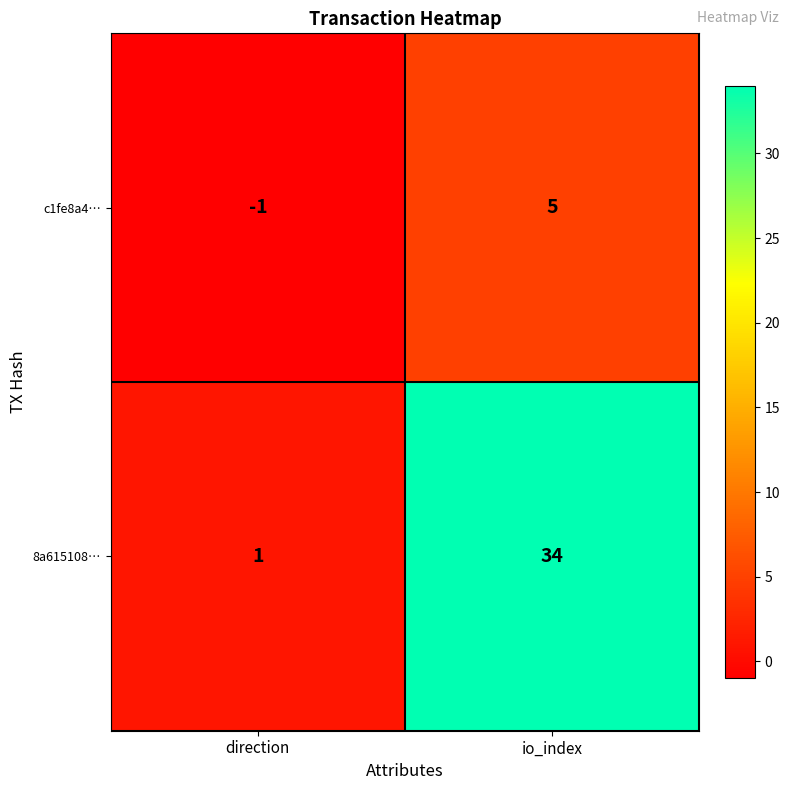

List the series in order of their overall mean, highest first.

8a615108…, c1fe8a4…